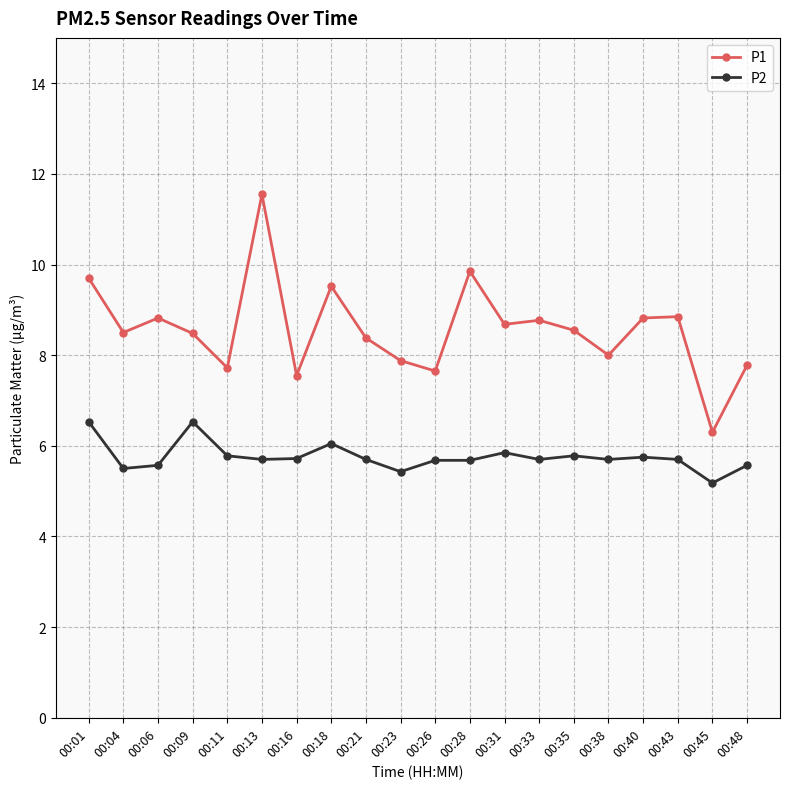

What is the average value of the P1 series?

8.6